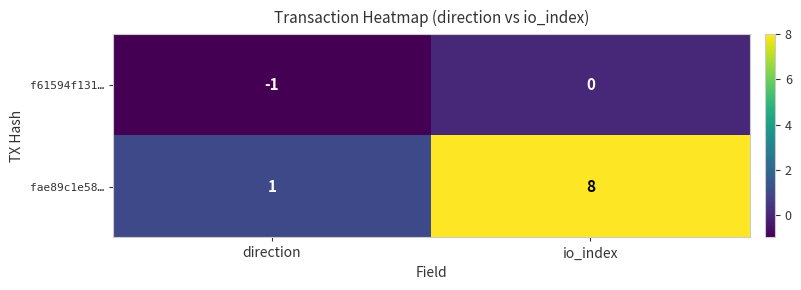

Which series has the largest range (max minus min)?

fae89c1e58…